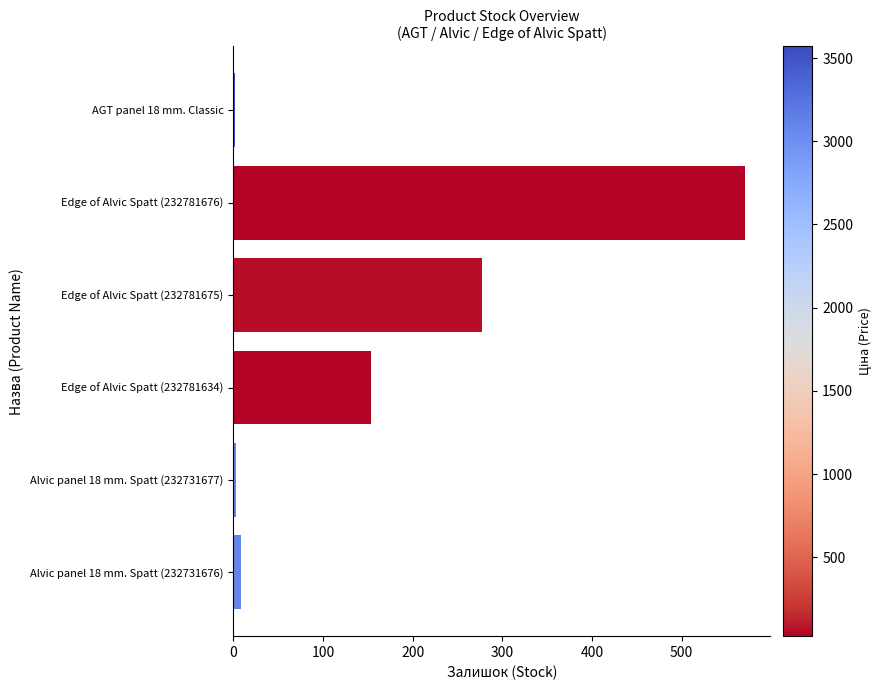

What is the maximum value shown in the chart?

570